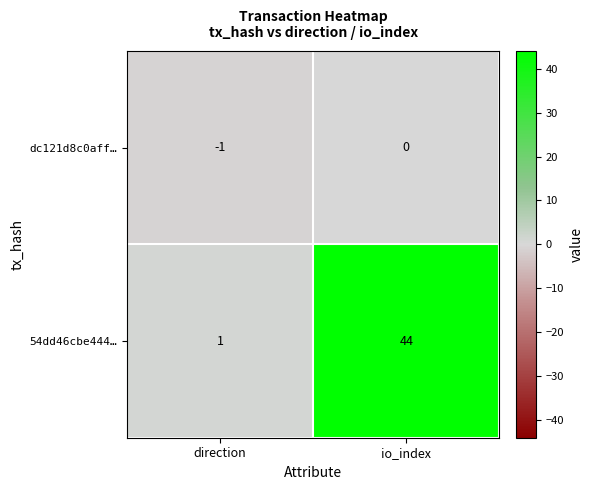

The value of 54dd46cbe444… at io_index is 44. True or false?

True